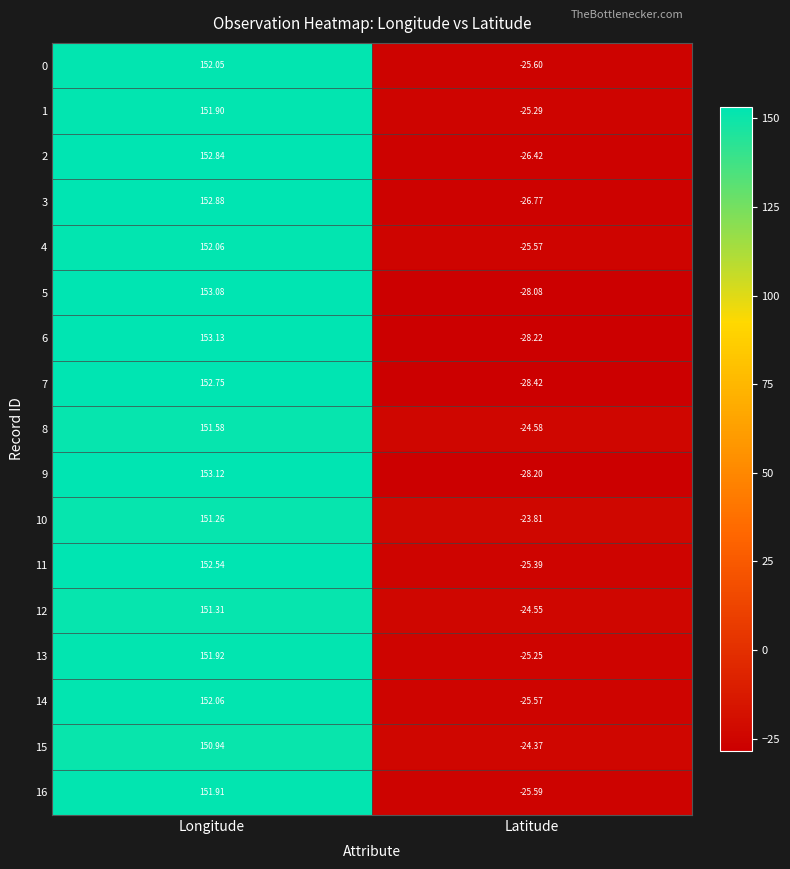

Where is 7 nearest to the value 62?

Latitude